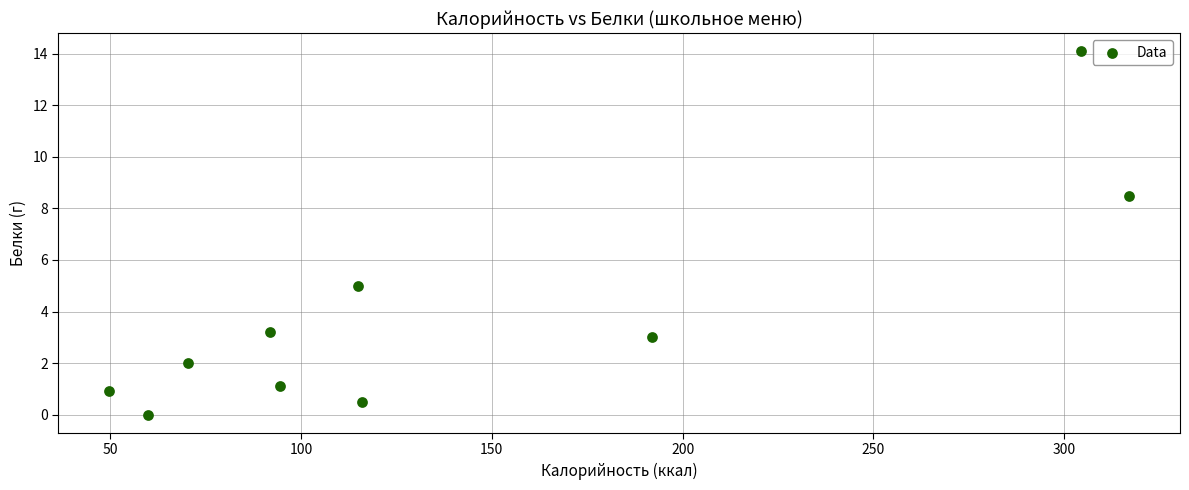

What is the average Y value?

3.8